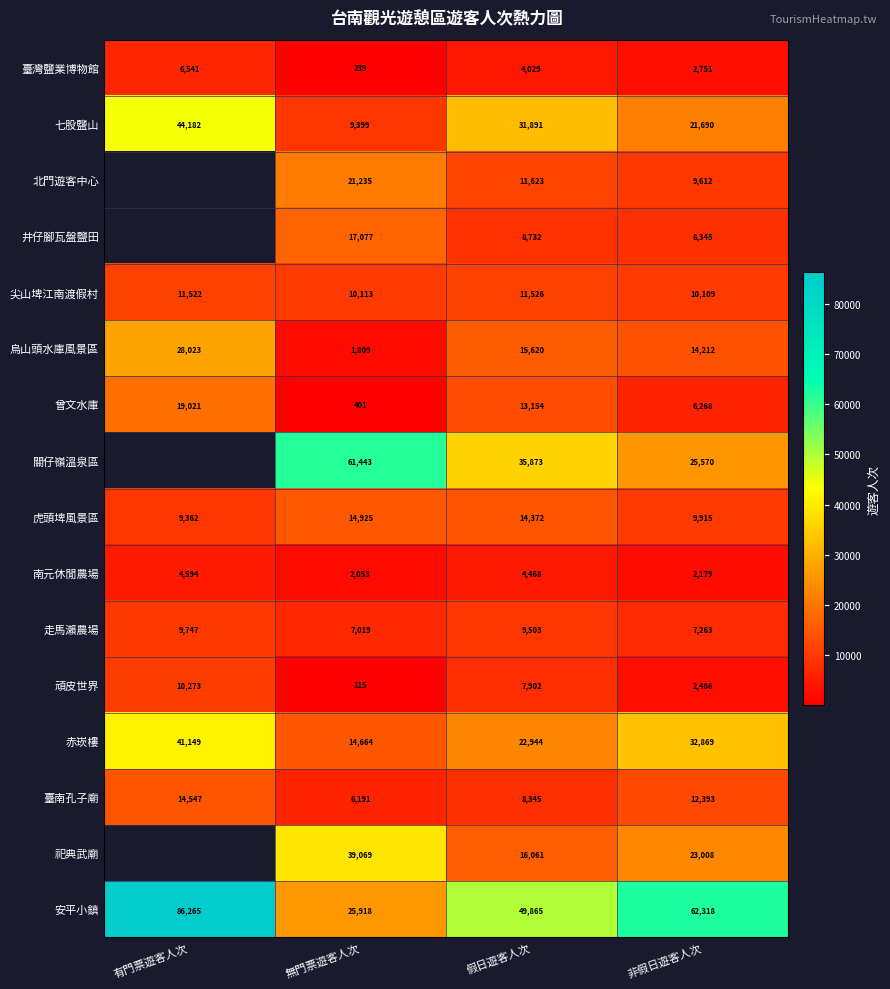

Is it true that 南元休閒農場 equals 1490.3 at 非假日遊客人次?

False